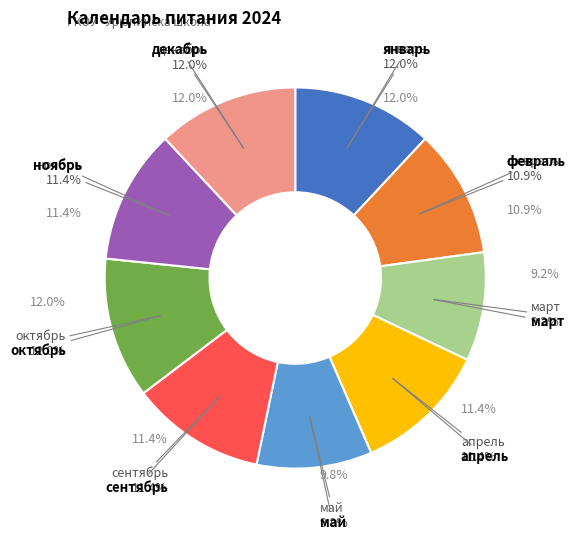

Which category has the biggest portion of the pie?

январь